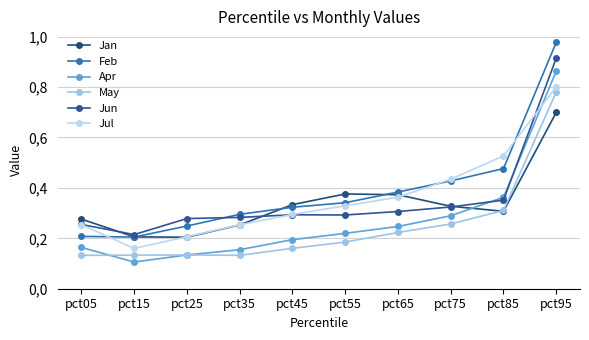

Does the chart have visible grid lines?

Yes